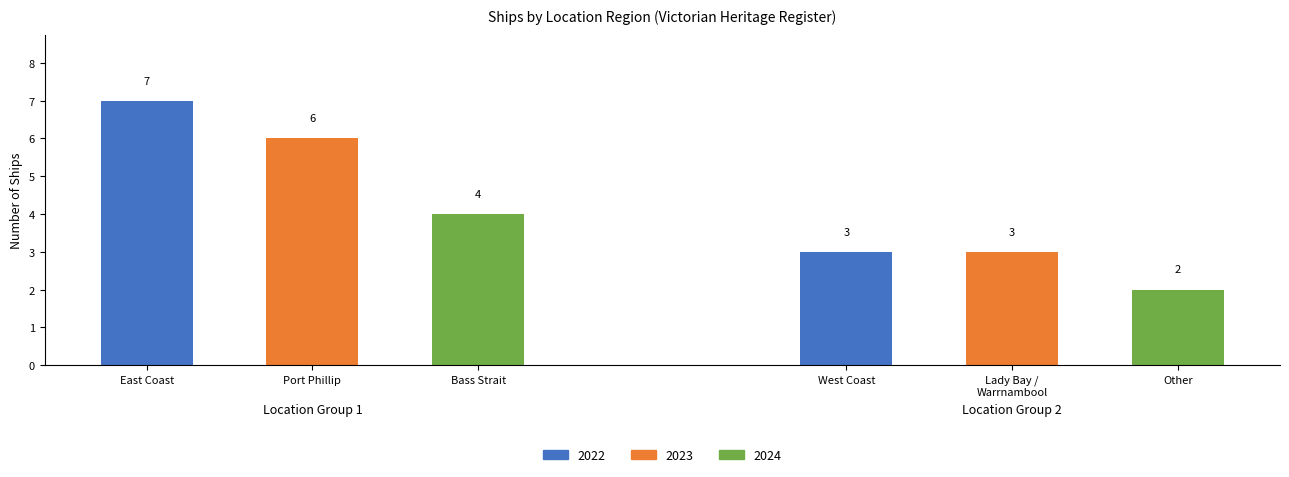

Where does the data first go above 4?

East Coast